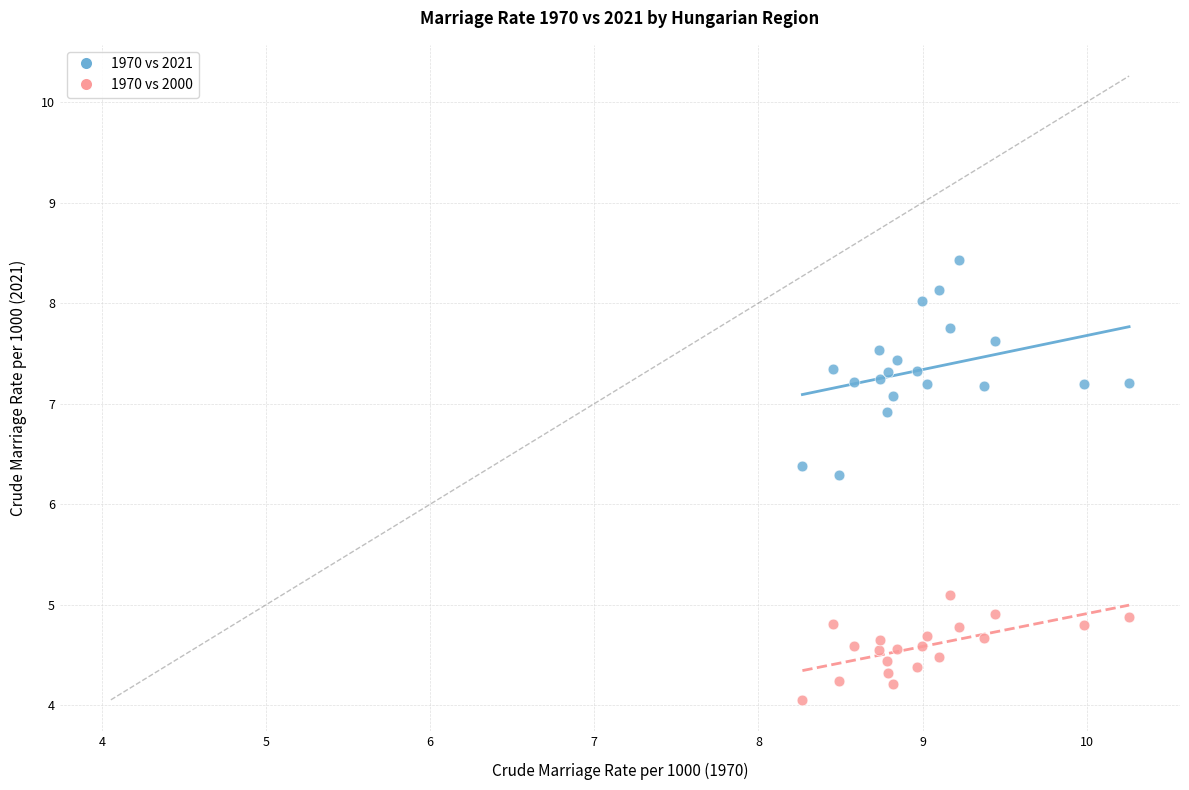

Across all series, what Y value is closest to 6?

6.3